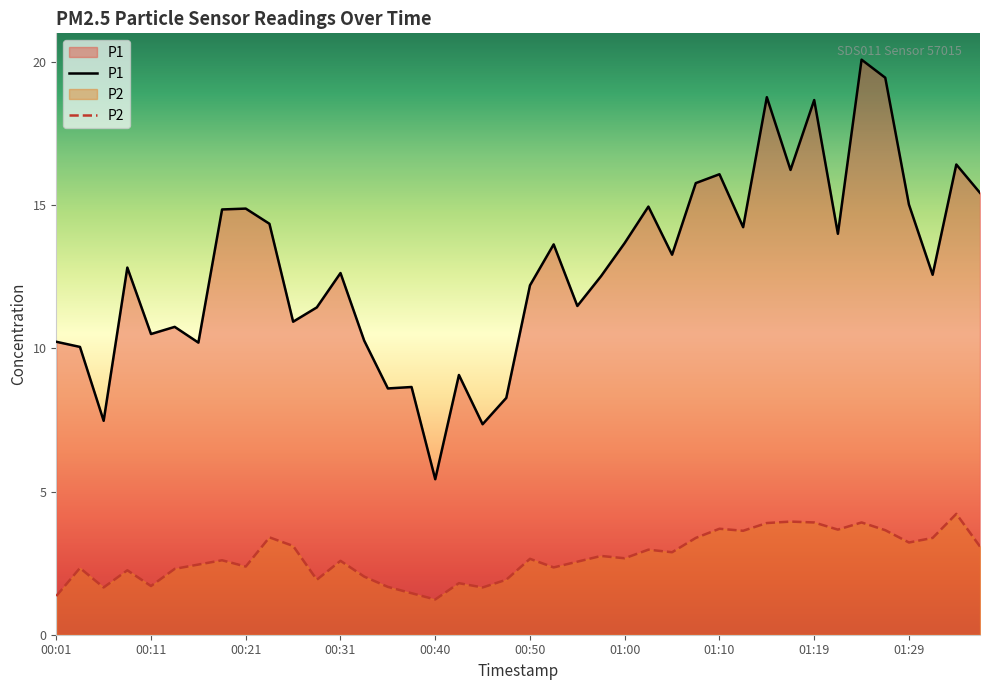

Where is the first local maximum for P2?

00:04